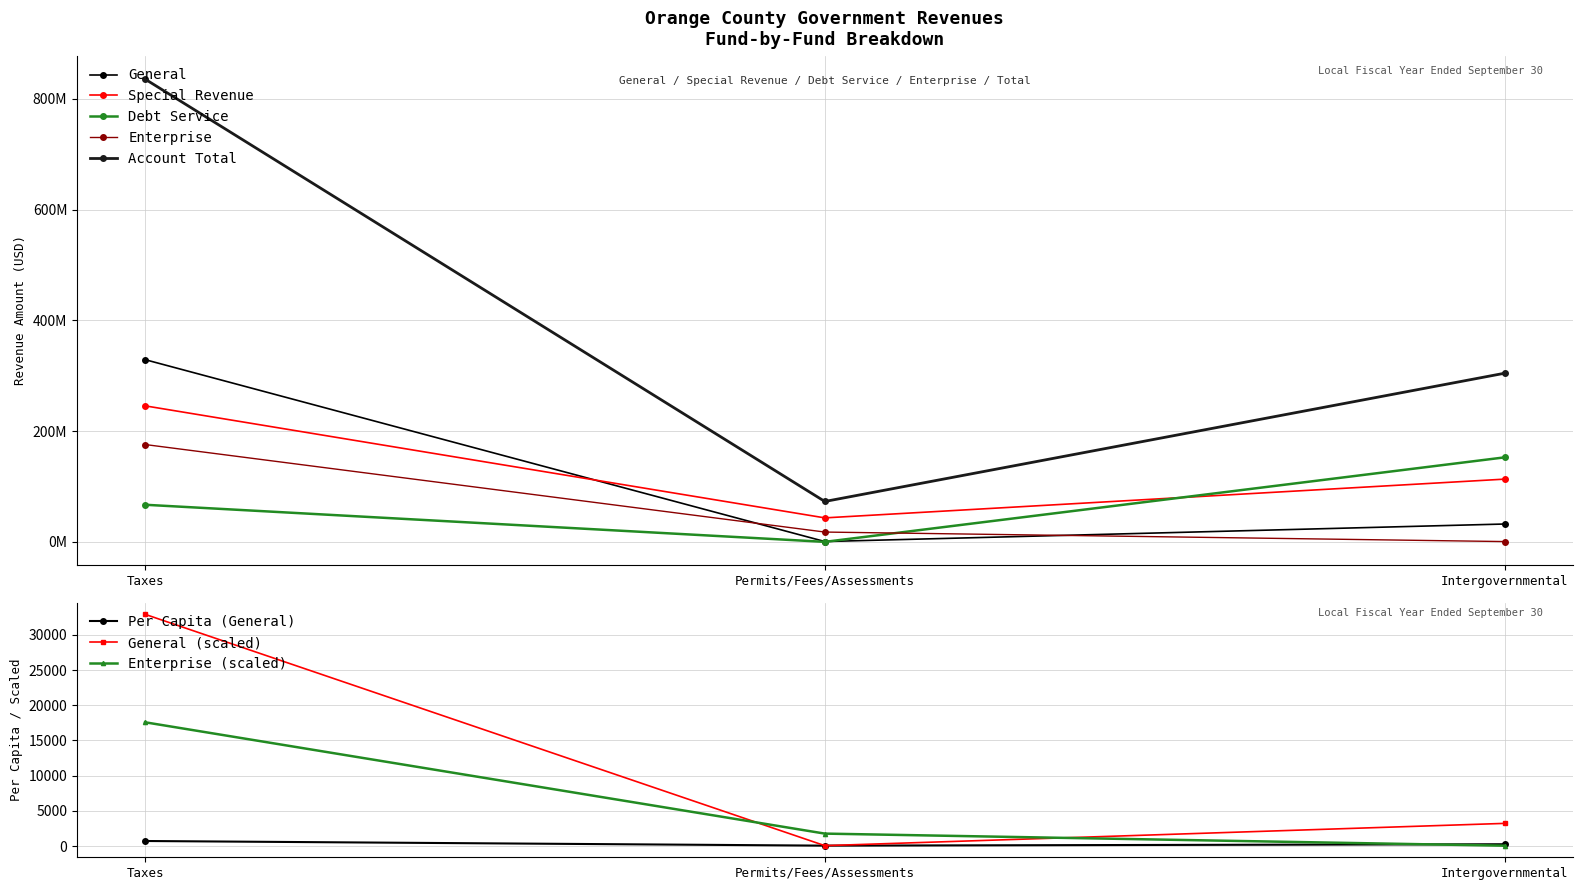

At which label does Enterprise (scaled) reach its peak?

Taxes